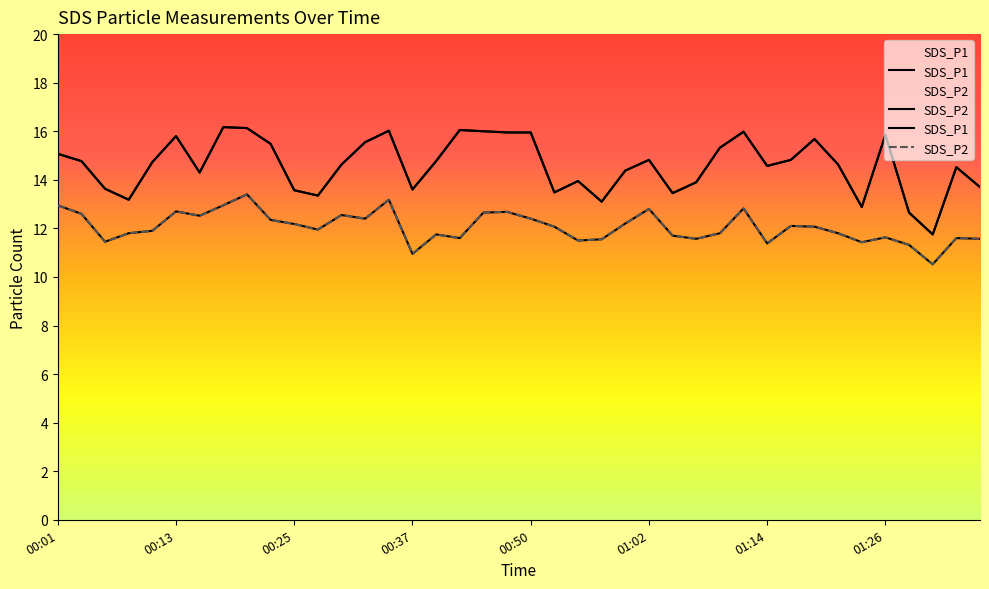

How many data points in SDS_P2 are less than 12?

20